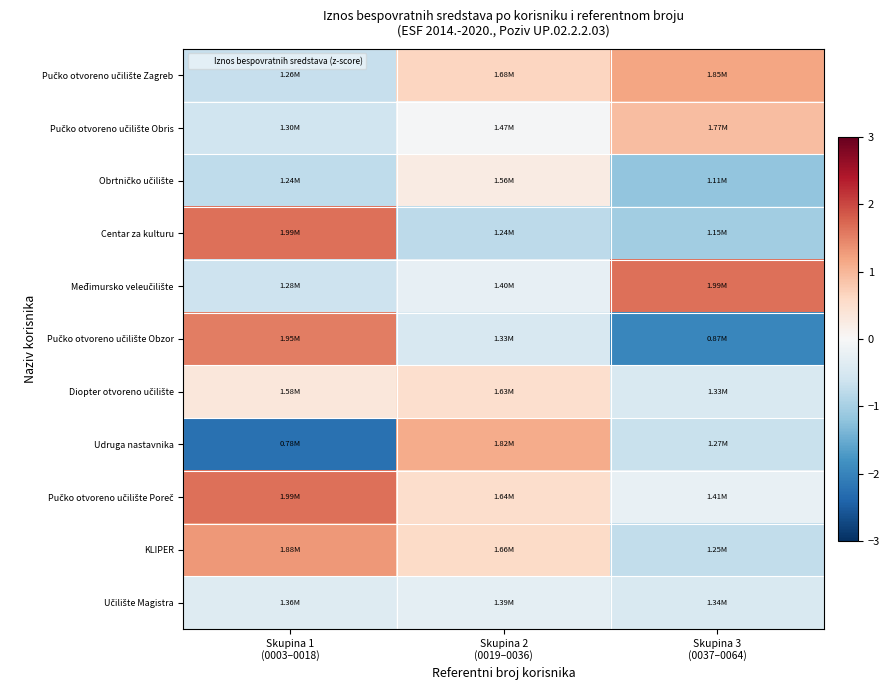

What is the spread (max minus min) of values at Skupina 1
(0003–0018)?

3.9